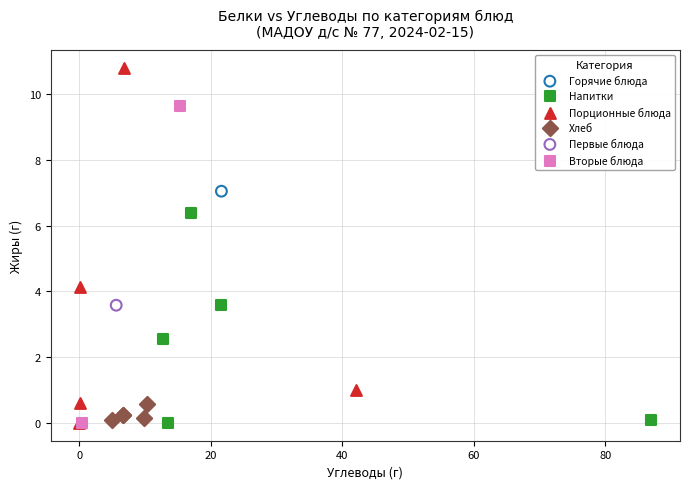

What are all the series names shown in the legend?

Горячие блюда, Напитки, Порционные блюда, Хлеб, Первые блюда, Вторые блюда